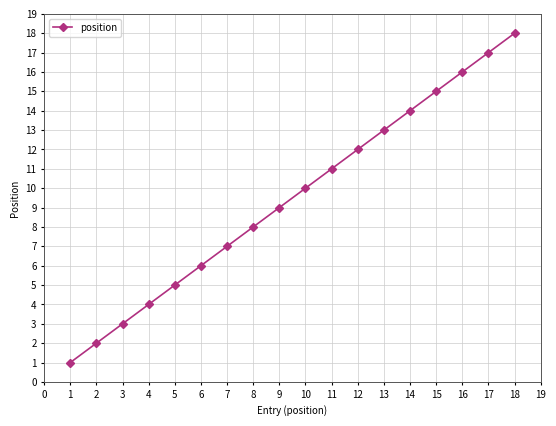

What is the difference between the second highest and minimum values?

16